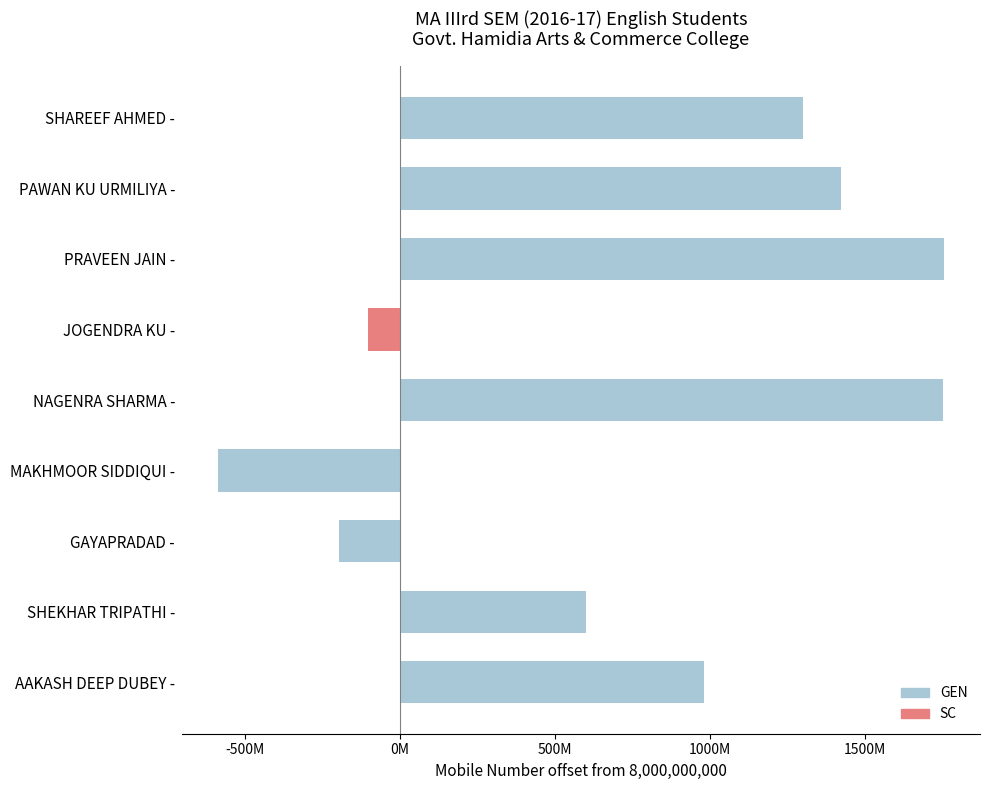

Which category has the highest value across all series?

PRAVEEN JAIN -